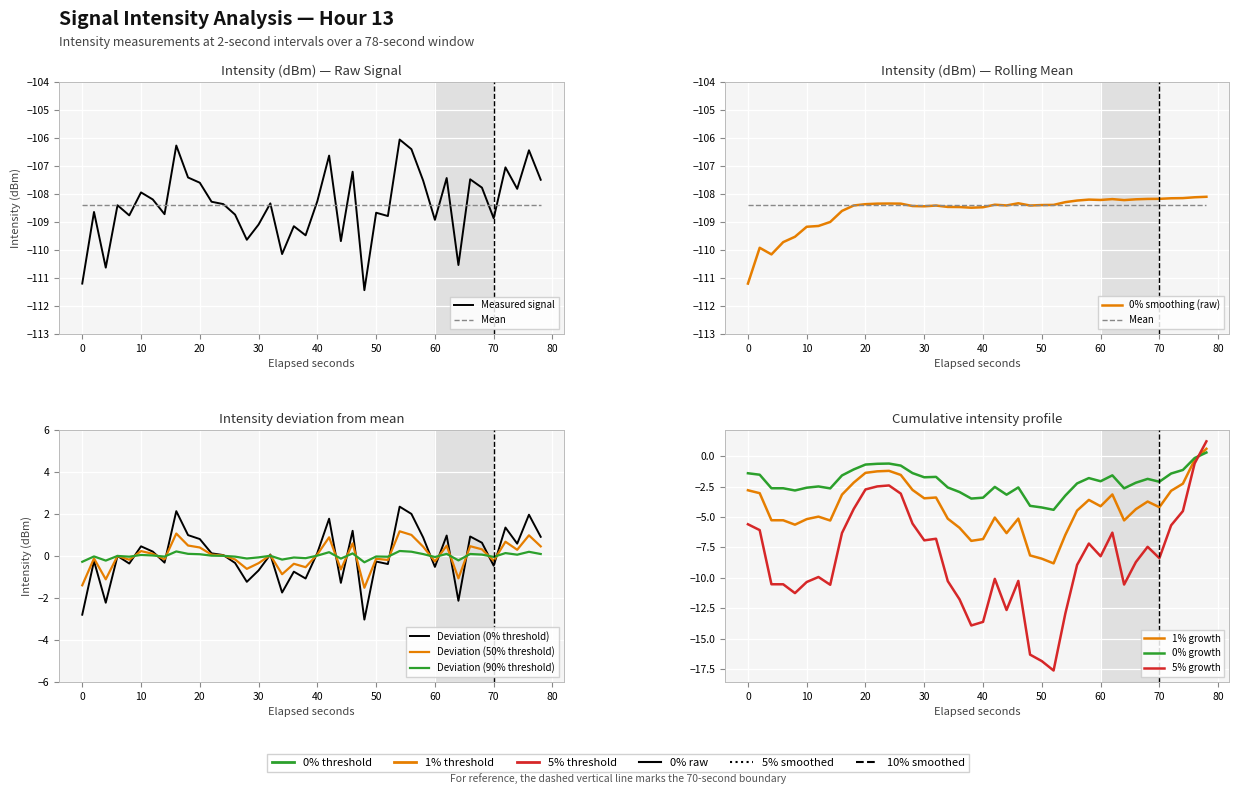

List the series in order of their peak value, highest first.

intensity(dBm), rolling_mean